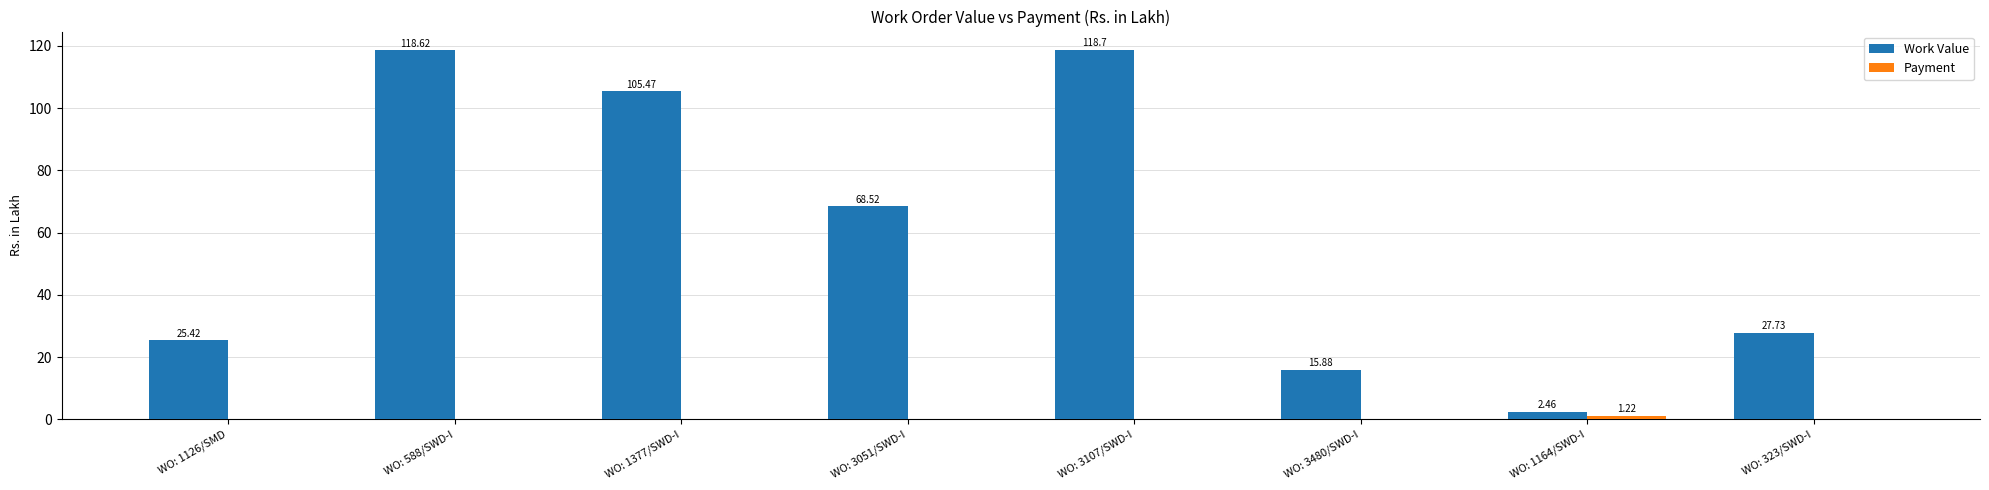

What is the sum of all Work Value values?

482.8